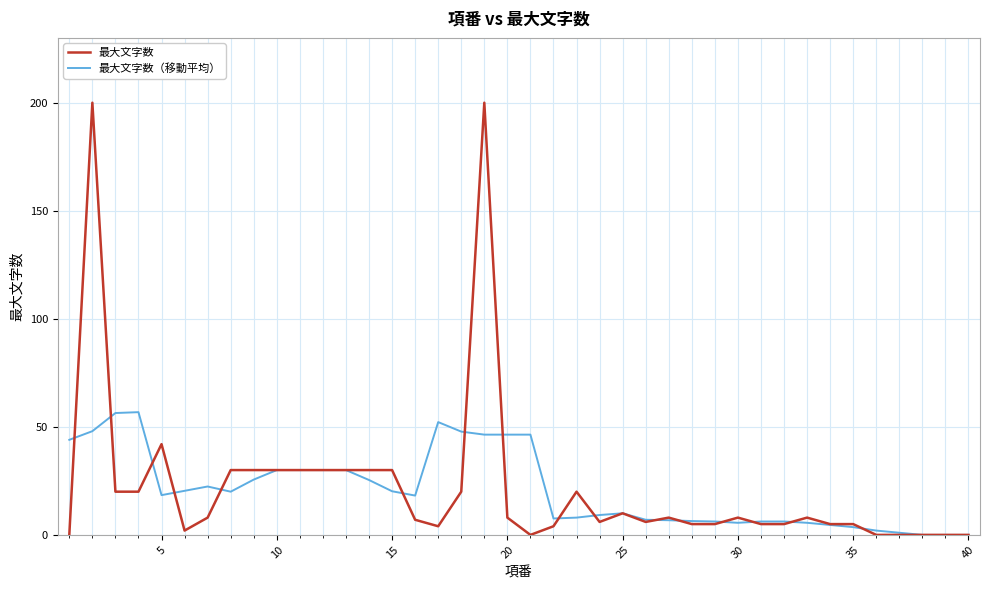

True or false: 最大文字数 has more than 2 interior local peaks.

True